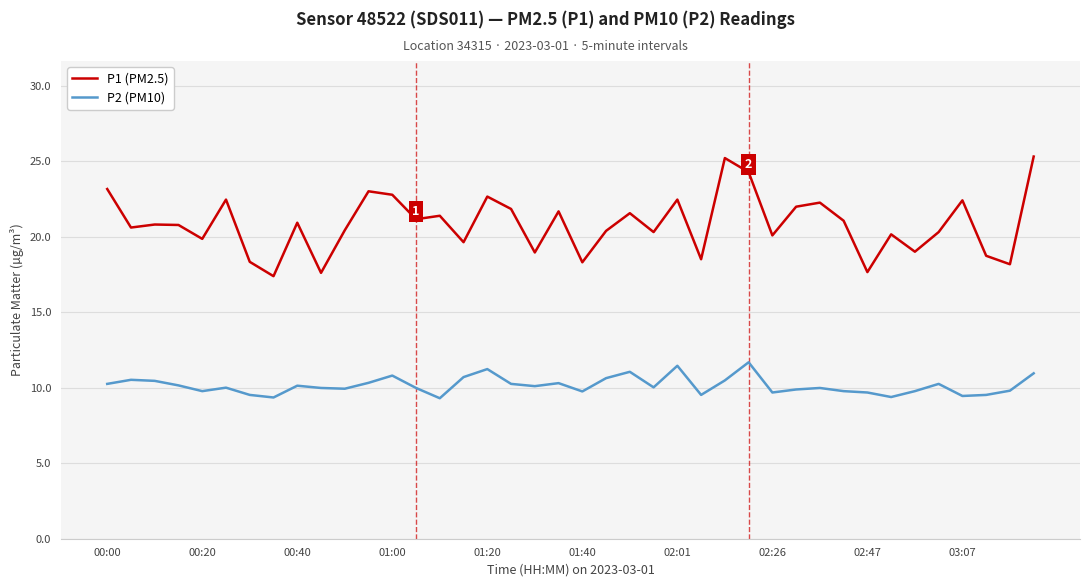

Which series has the largest range (max minus min)?

P1 (PM2.5)